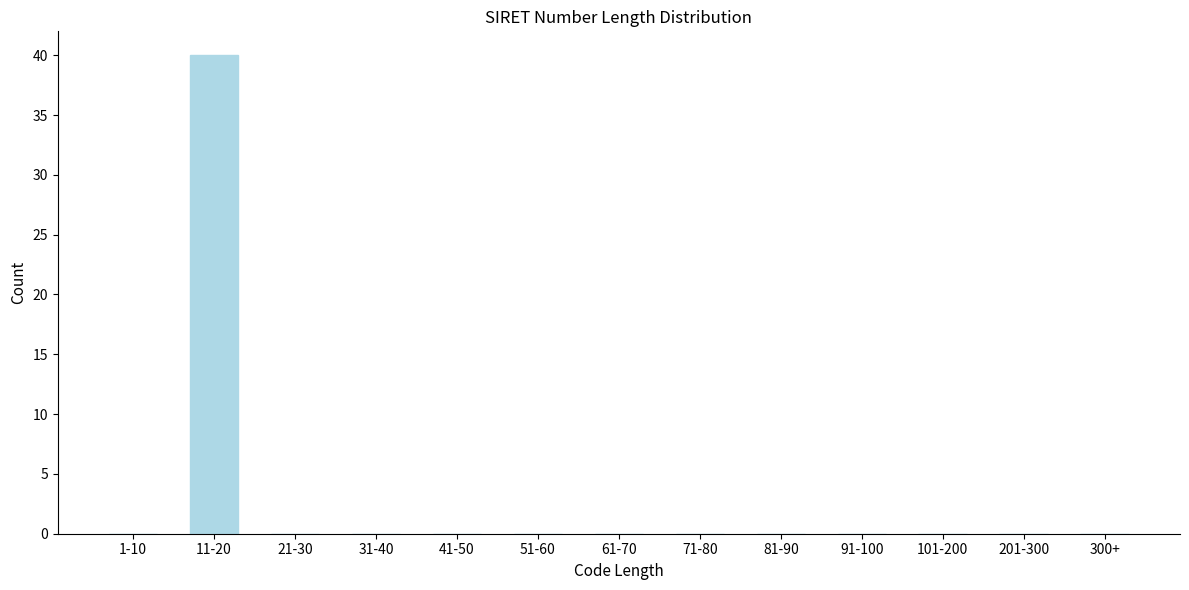

Reading left to right, what are all the values shown in this chart?

1-10=0	11-20=40	21-30=0	31-40=0	41-50=0	51-60=0	61-70=0	71-80=0	81-90=0	91-100=0	101-200=0	201-300=0	300+=0